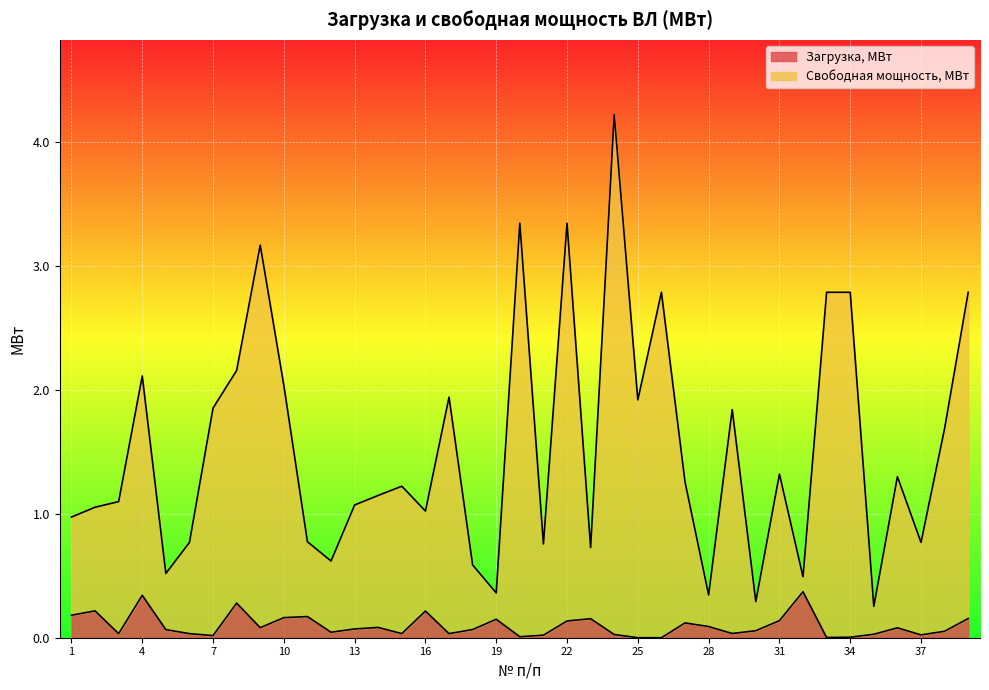

What is the sum of all Свободная мощность, МВт values?

59.5